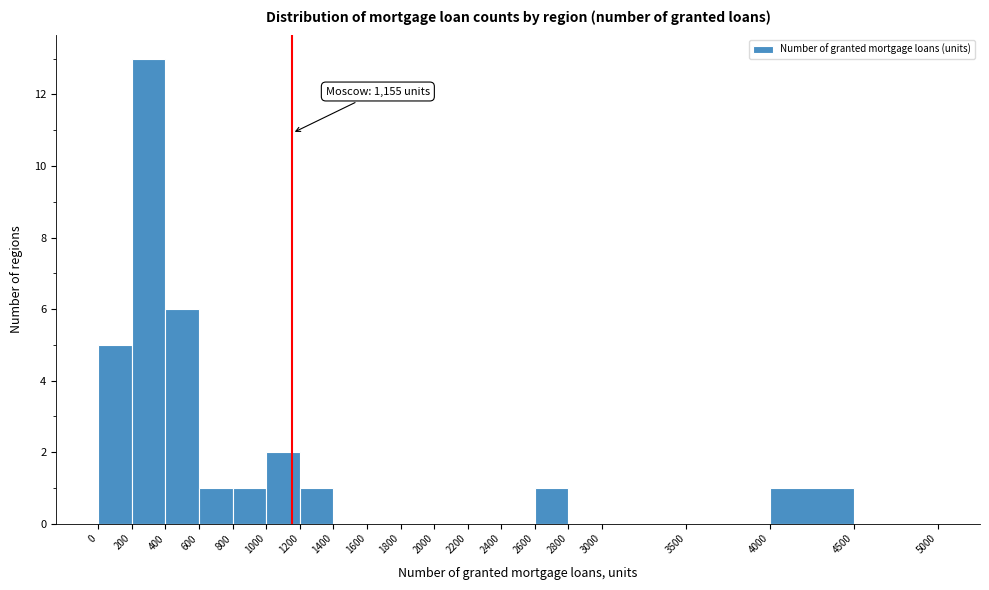

Over which range of the x-axis is the bar tallest?

200 to 400